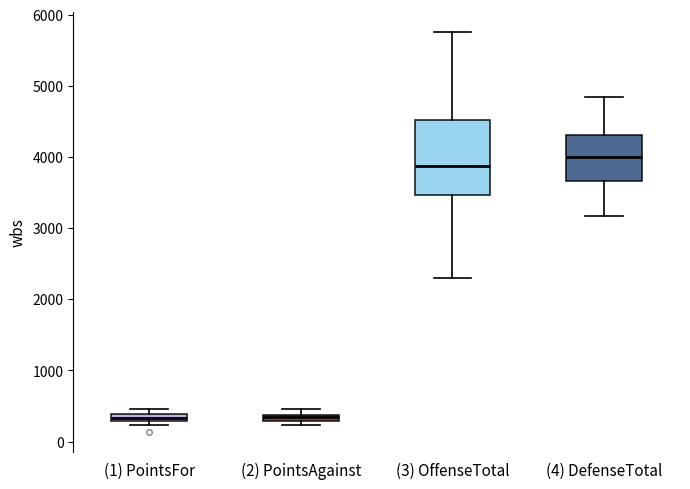

Which box's median line is the highest?

(4) DefenseTotal